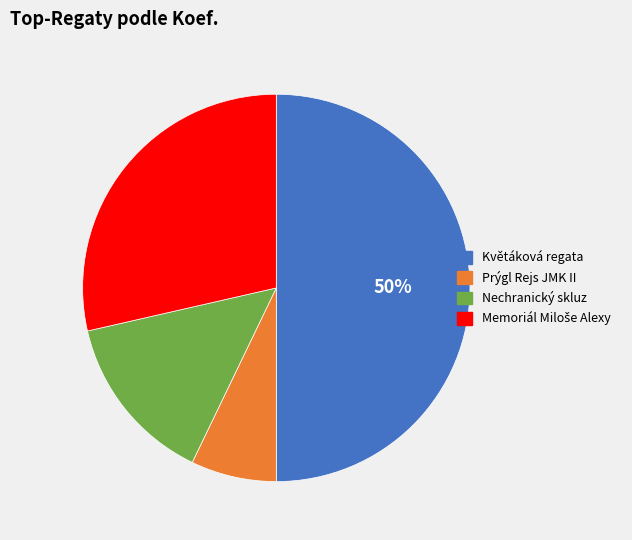

To the nearest percent, what is the average slice percentage?

25%